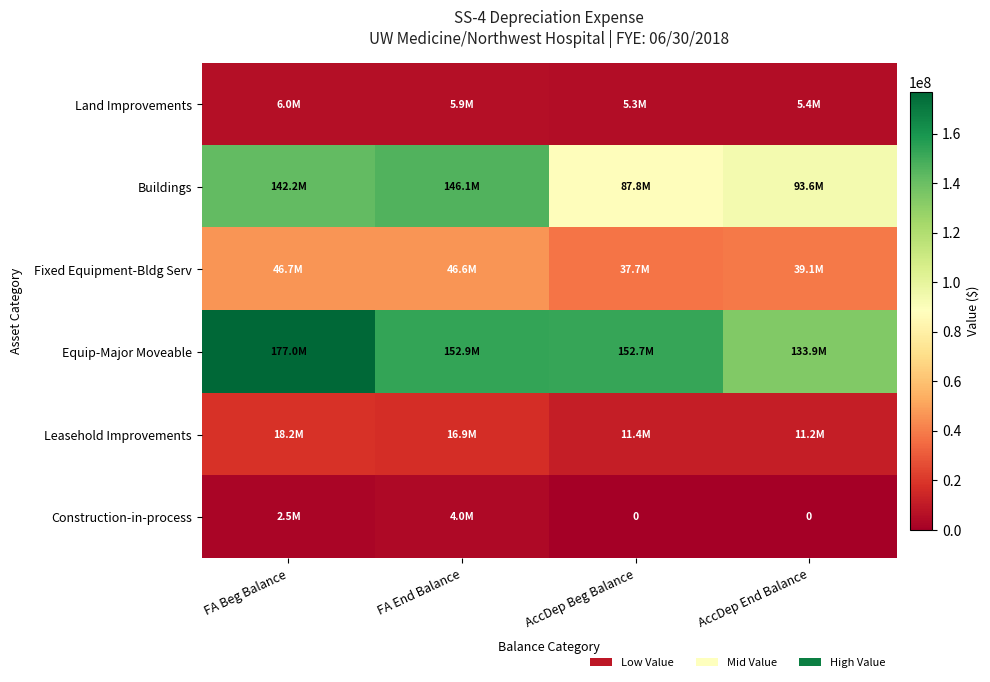

True or false: Land Improvements has a value of 7251316.4 at AccDep End Balance.

False